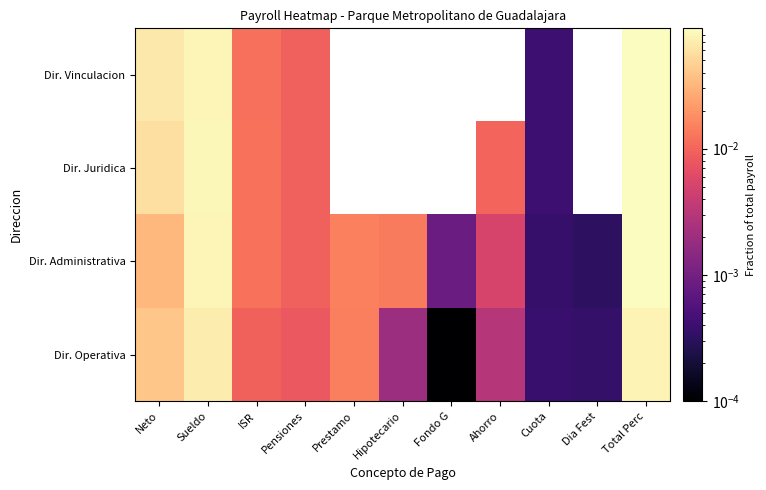

Reading right to left, what are all the values shown in this chart?

Dir. Vinculacion: Total Perc=0.1	Dia Fest=0.0	Cuota=0.0	Ahorro=0.0	Fondo G=0.0	Hipotecario=0.0	Prestamo=0.0	Pensiones=0.0	ISR=0.0	Sueldo=0.1	Neto=0.1
Dir. Juridica: Total Perc=0.1	Dia Fest=0.0	Cuota=0.0	Ahorro=0.0	Fondo G=0.0	Hipotecario=0.0	Prestamo=0.0	Pensiones=0.0	ISR=0.0	Sueldo=0.1	Neto=0.1
Dir. Administrativa: Total Perc=0.1	Dia Fest=0.0	Cuota=0.0	Ahorro=0.0	Fondo G=0.0	Hipotecario=0.0	Prestamo=0.0	Pensiones=0.0	ISR=0.0	Sueldo=0.1	Neto=0.0
Dir. Operativa: Total Perc=0.1	Dia Fest=0.0	Cuota=0.0	Ahorro=0.0	Fondo G=0.0	Hipotecario=0.0	Prestamo=0.0	Pensiones=0.0	ISR=0.0	Sueldo=0.1	Neto=0.0